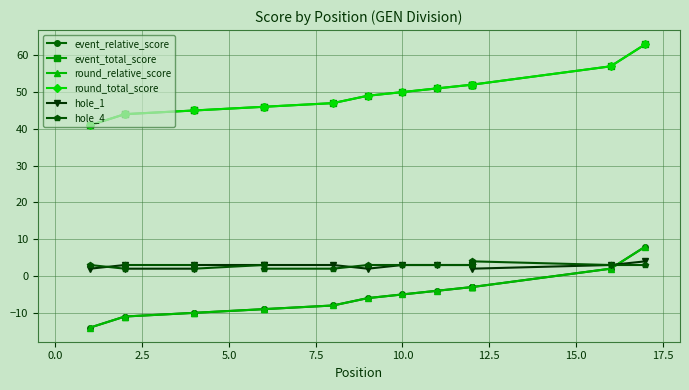

True or false: round_total_score and hole_1 intersect in this chart.

False